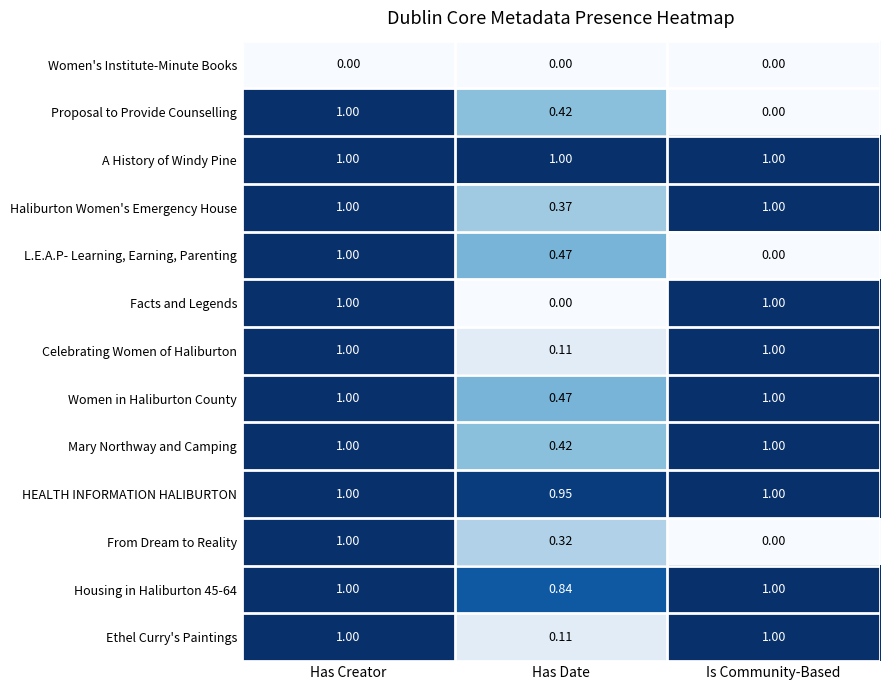

Which series changed the most between Has Creator and Has Date?

Facts and Legends